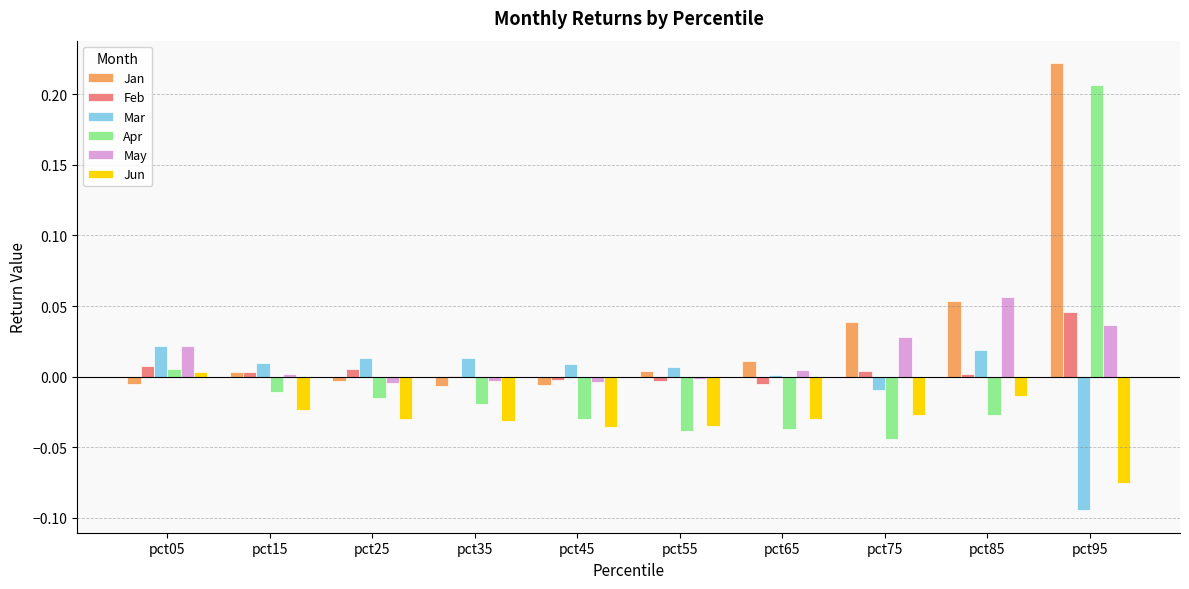

Count the number of categories in the chart.

10